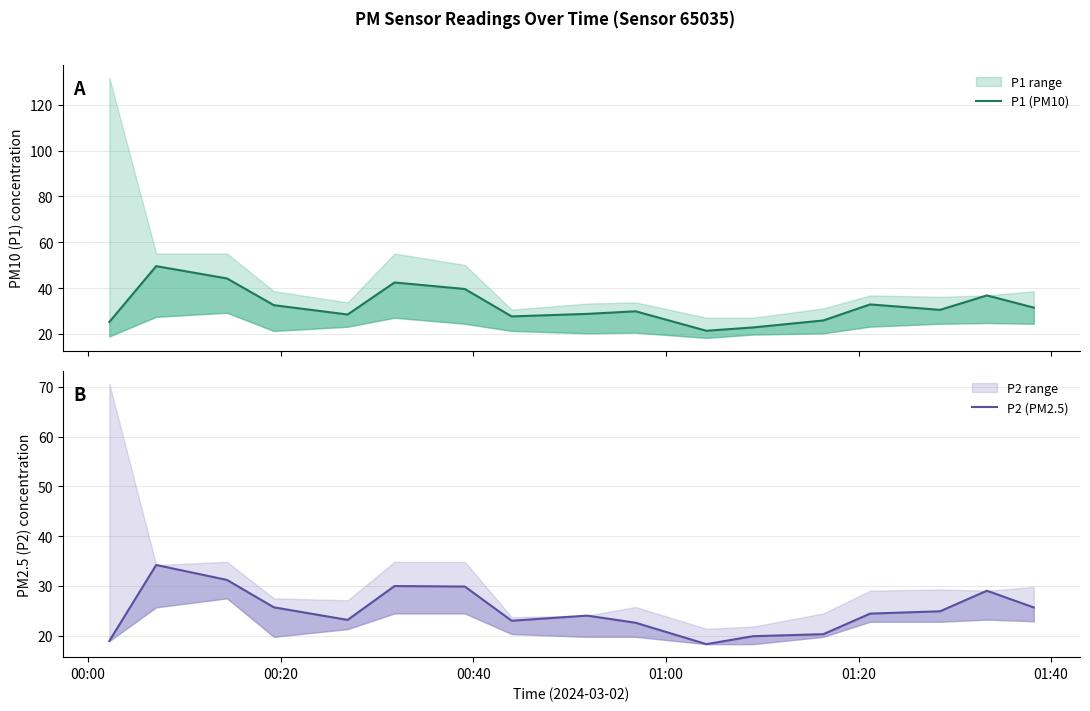

What is the highest value of the P2 (PM2.5) series?

34.2